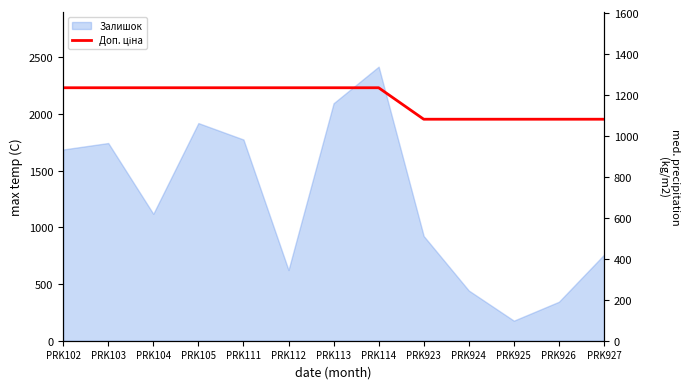

At which label does the data first exceed 1235?

PRK102